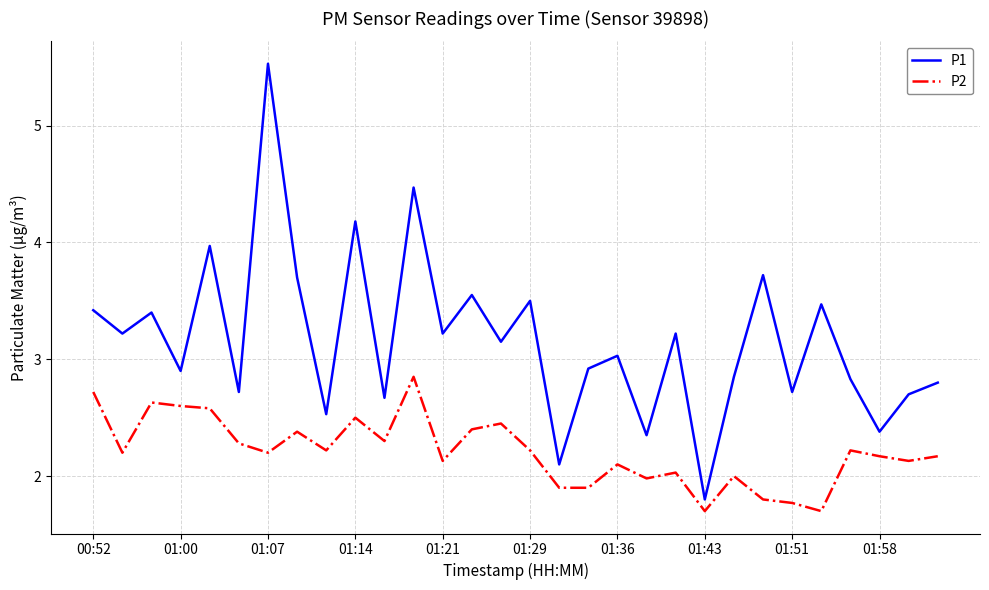

What is the sum of all P1 values?

95.0